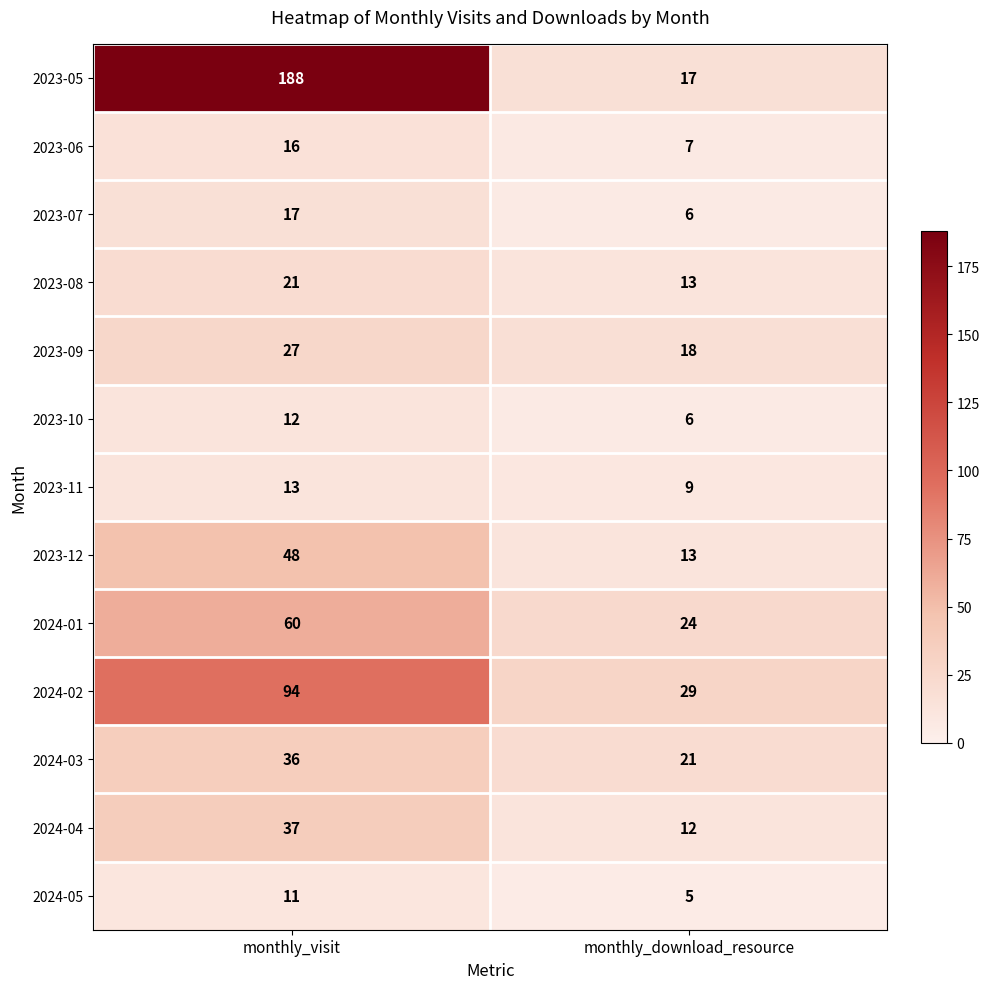

At which category is the sum across all series the highest?

monthly_visit